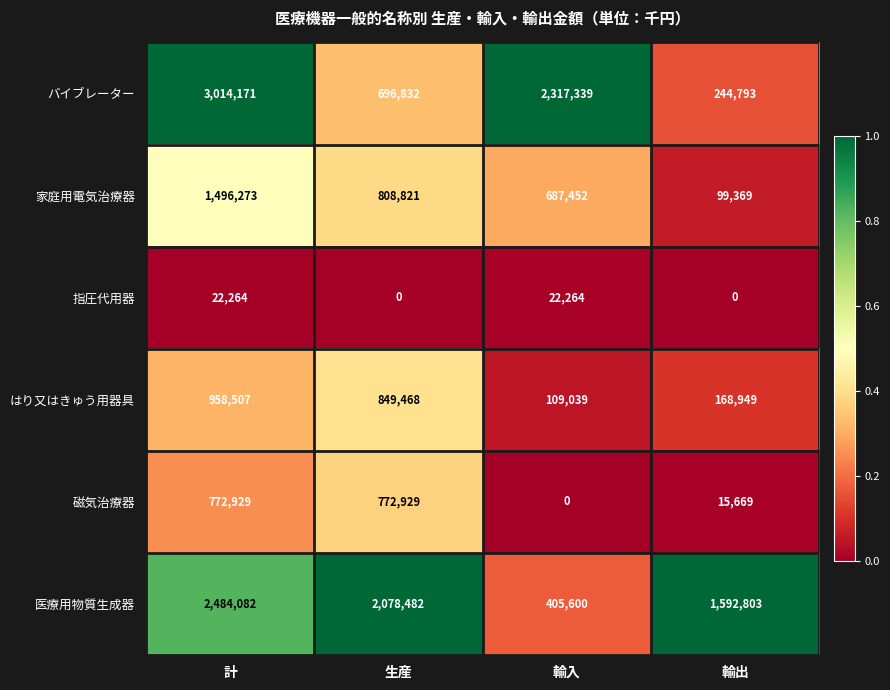

True or false: 指圧代用器 has a value of 8875 at 計.

False